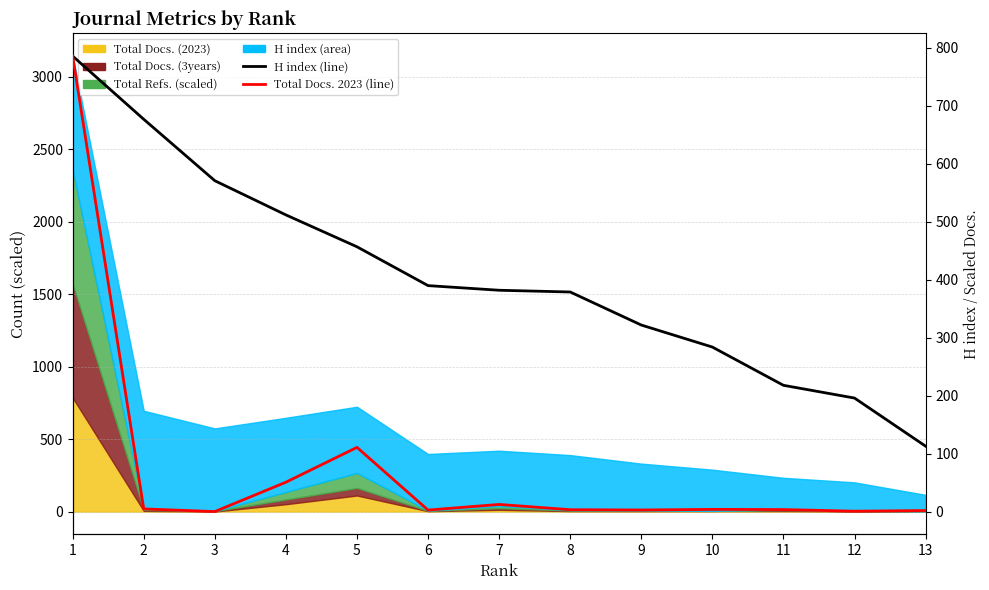

Which category has the lowest value across all series?

3